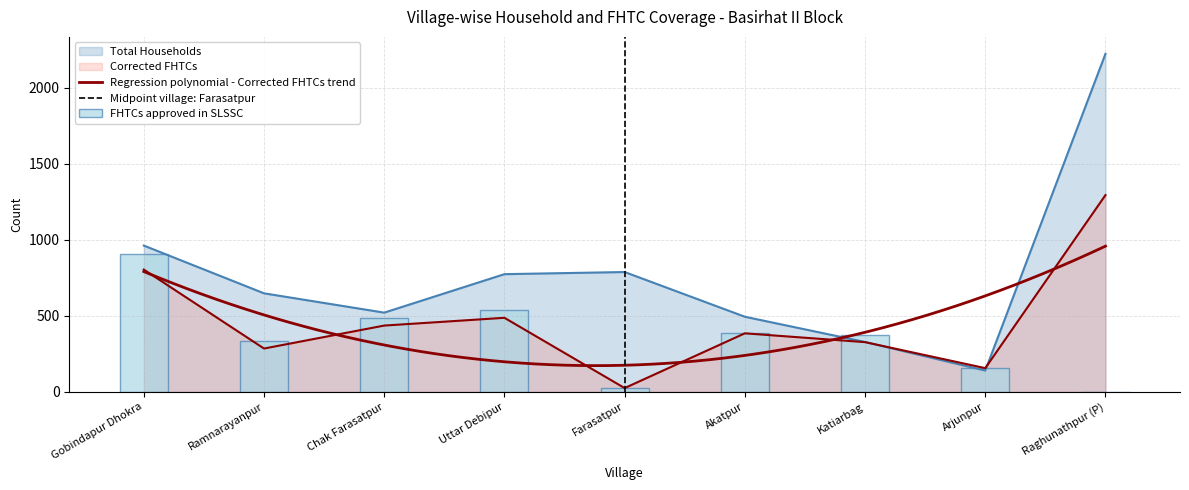

List the series in order of their peak value, highest first.

Total Households, Corrected FHTCs, FHTCs approved in SLSSC